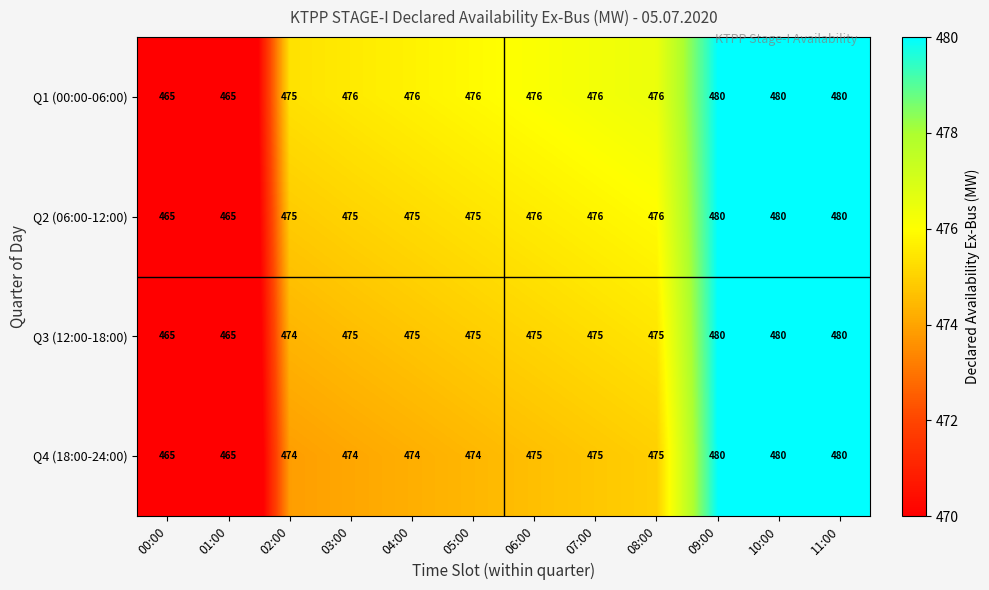

Is it true that Q4 (18:00-24:00) equals 695 at 08:00?

False